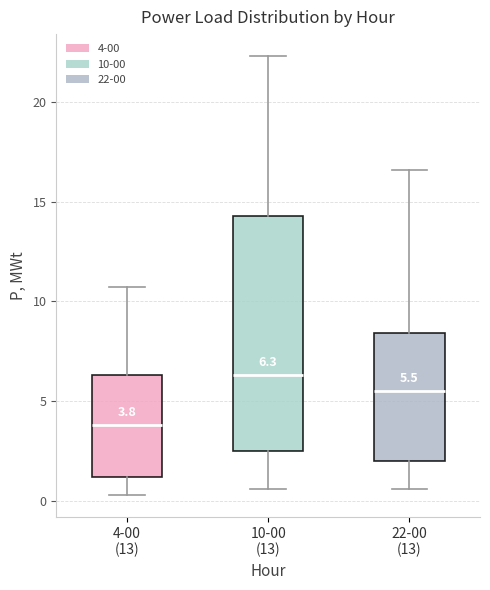

Comparing the boxes themselves (not the whiskers), which one is the tallest?

10-00 (13)